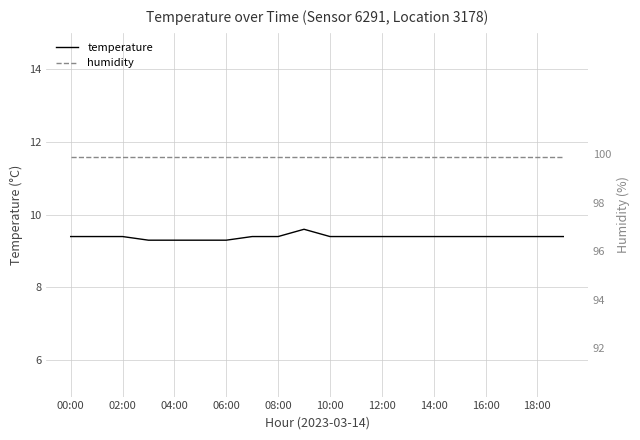

What is the difference between the highest and lowest values at 19?

90.5